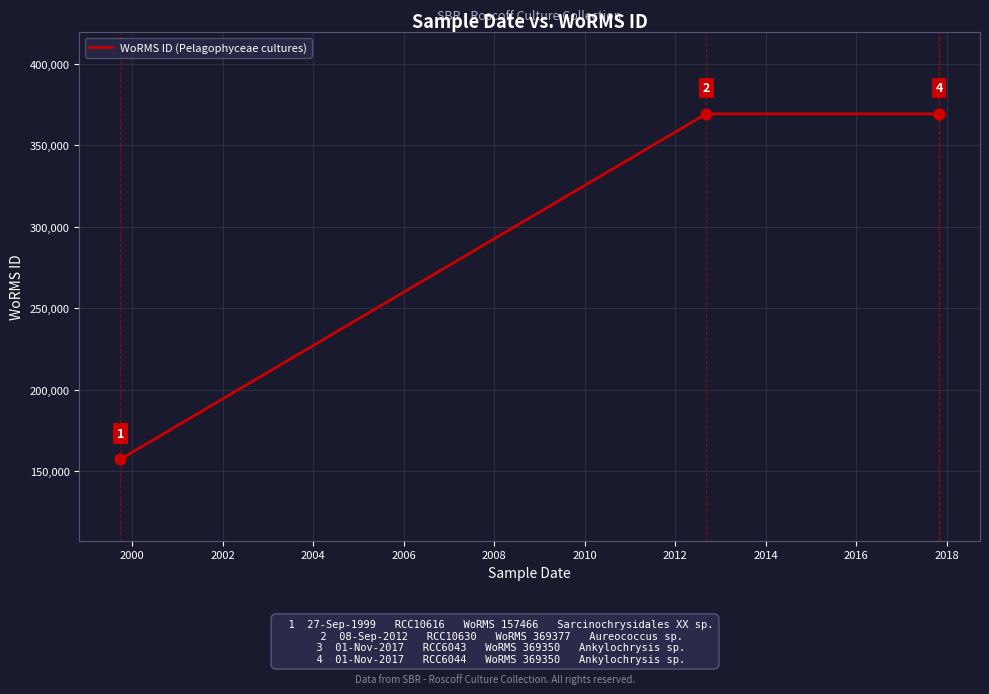

What is the ratio of the value at 2002 to the value at 2000?

1.0